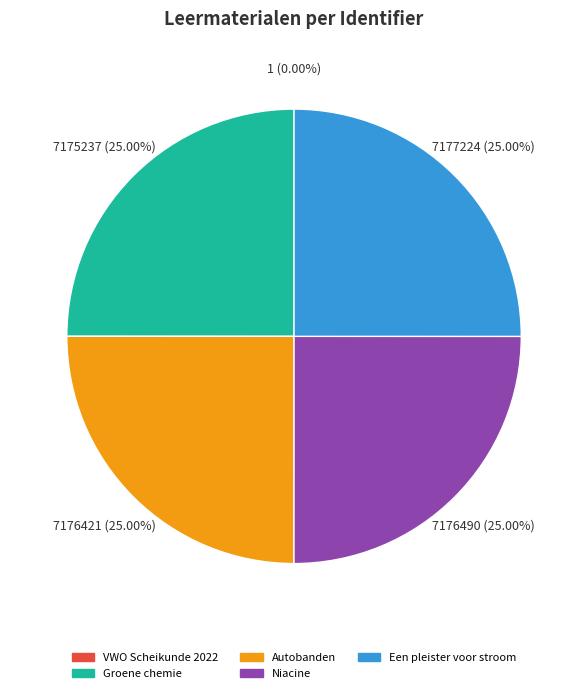

Does any single category account for the majority?

No